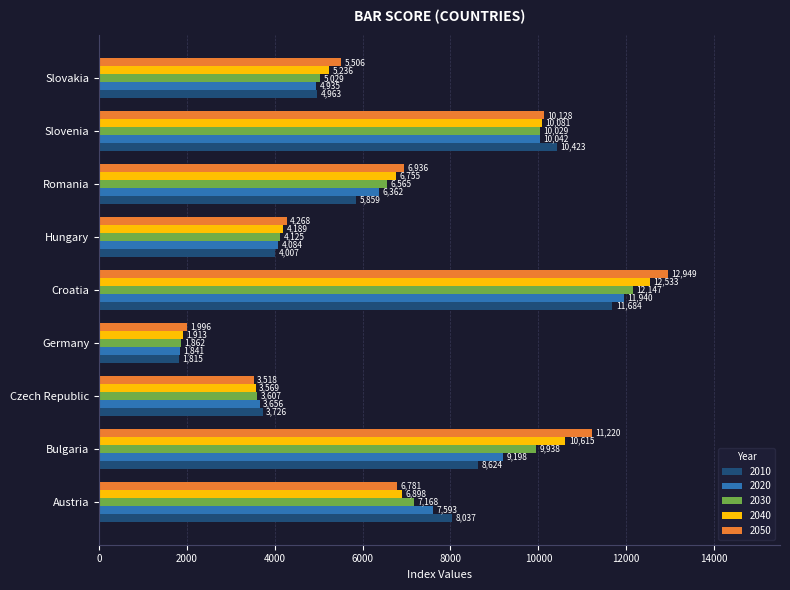

Rank the series at Germany from lowest to highest value.

2010, 2020, 2030, 2040, 2050